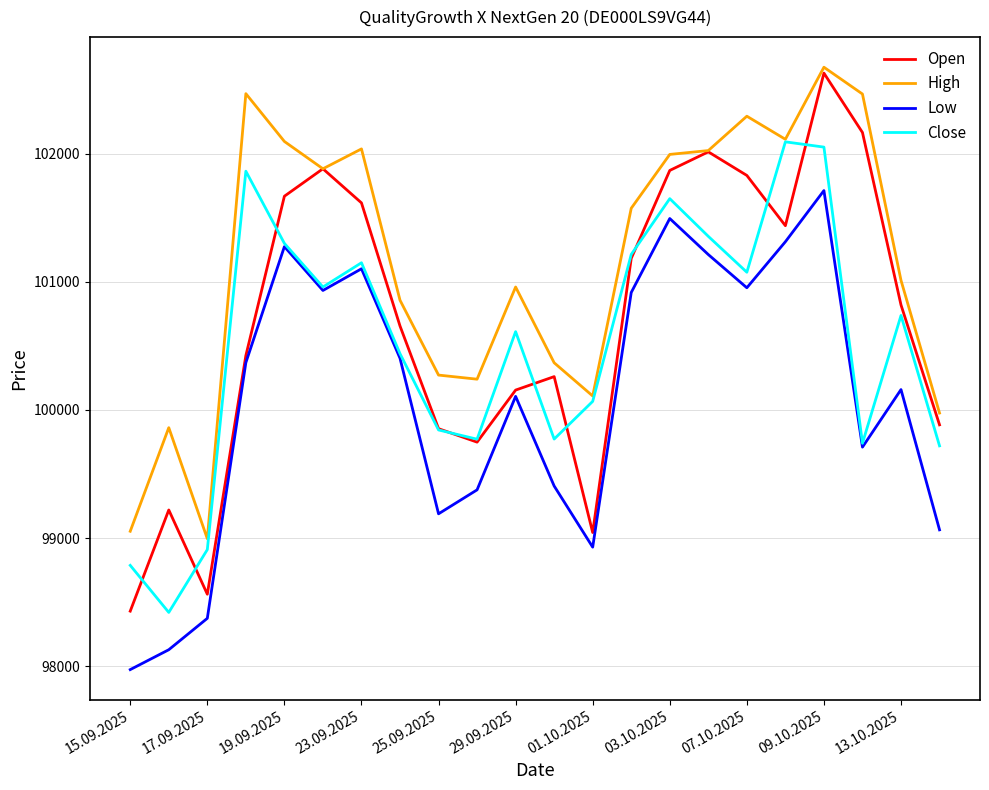

Which series has the largest total across all categories?

High